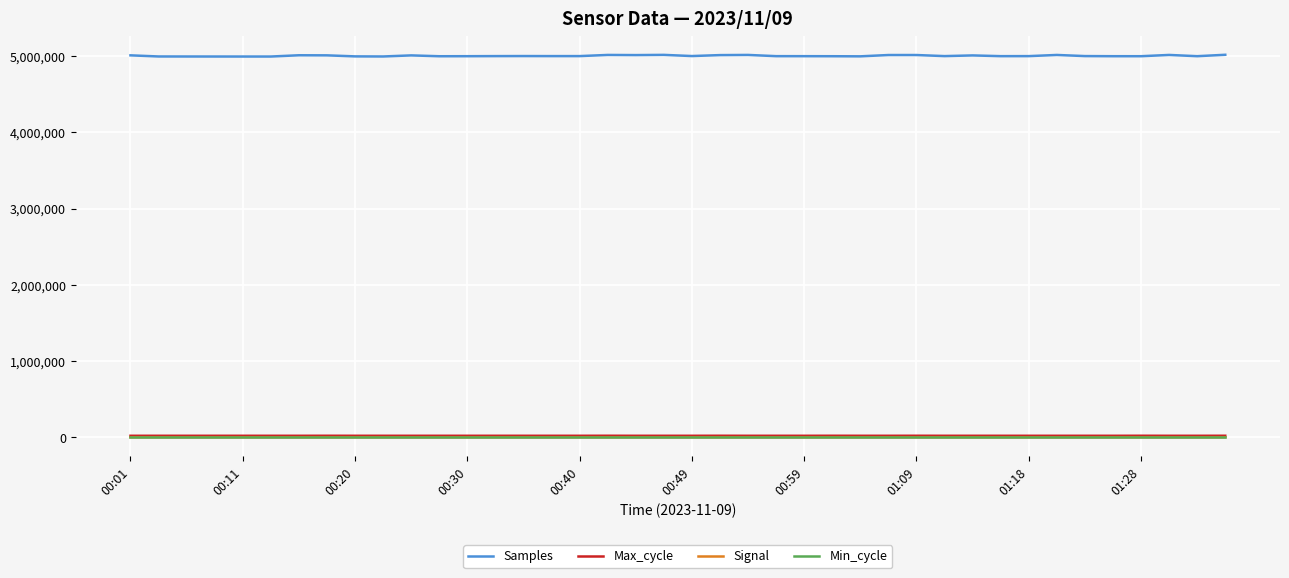

Which series has the largest total across all categories?

Samples